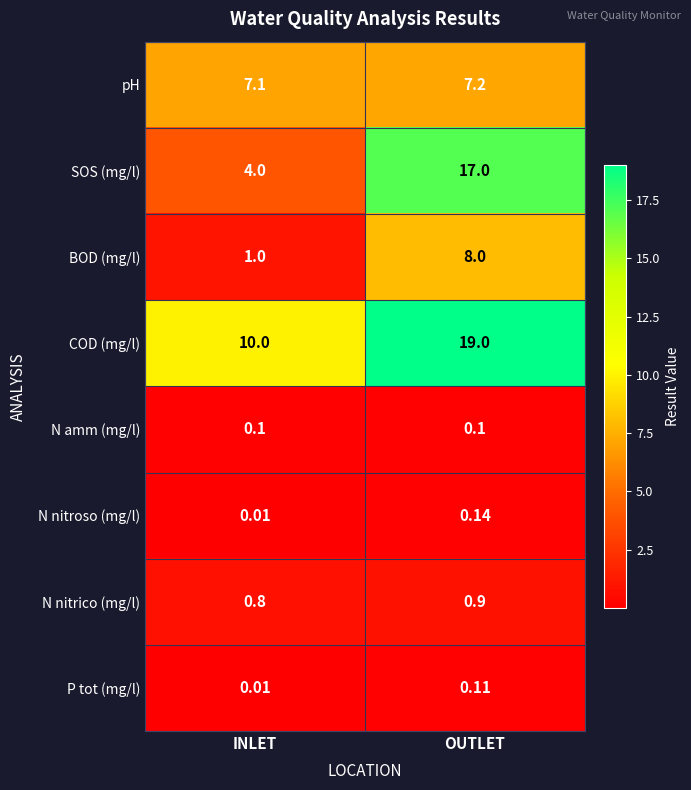

At how many categories does at least one series exceed 16?

1